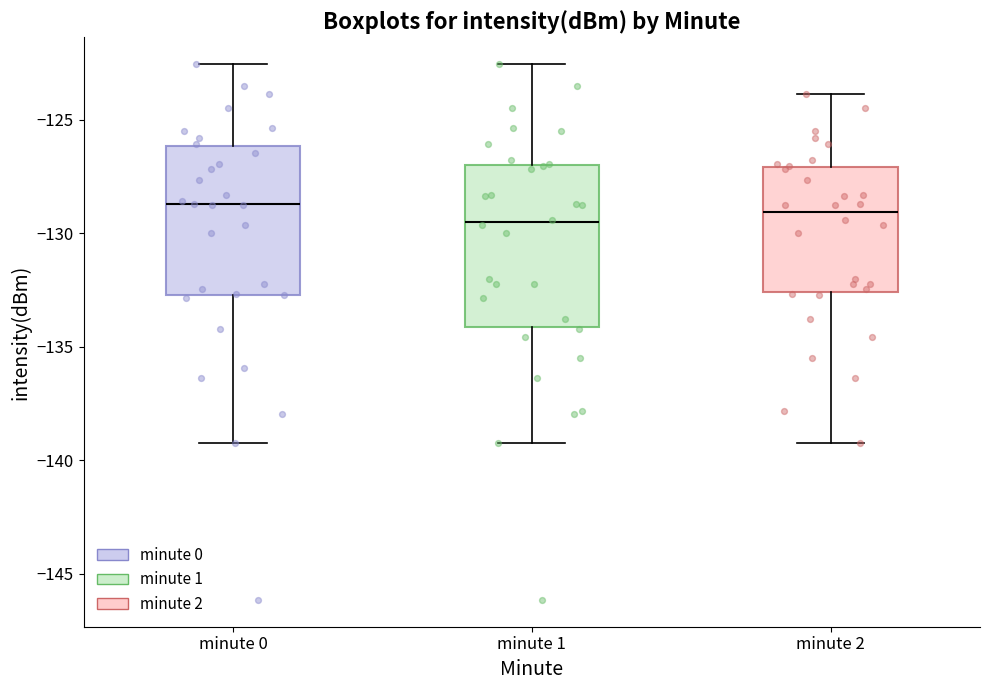

Reading left to right, transcribe this box plot: for each box, give where its median line is, the range the box spans, and where its two whiskers end, as read against the y-axis. The values are not printed on the chart, so give them approximately, as read against the axis.

minute 0: median -128.5, box -132.5 to -126.0, whiskers -139.0 to -122.5
minute 1: median -129.5, box -134.0 to -127.0, whiskers -139.0 to -122.5
minute 2: median -129.0, box -132.5 to -127.0, whiskers -139.0 to -124.0